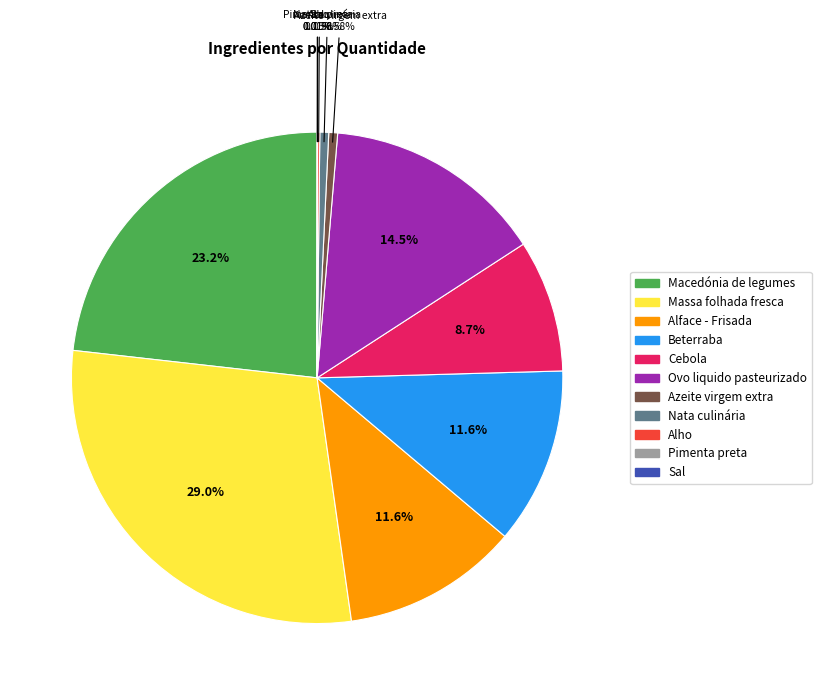

Does any single category account for the majority?

No